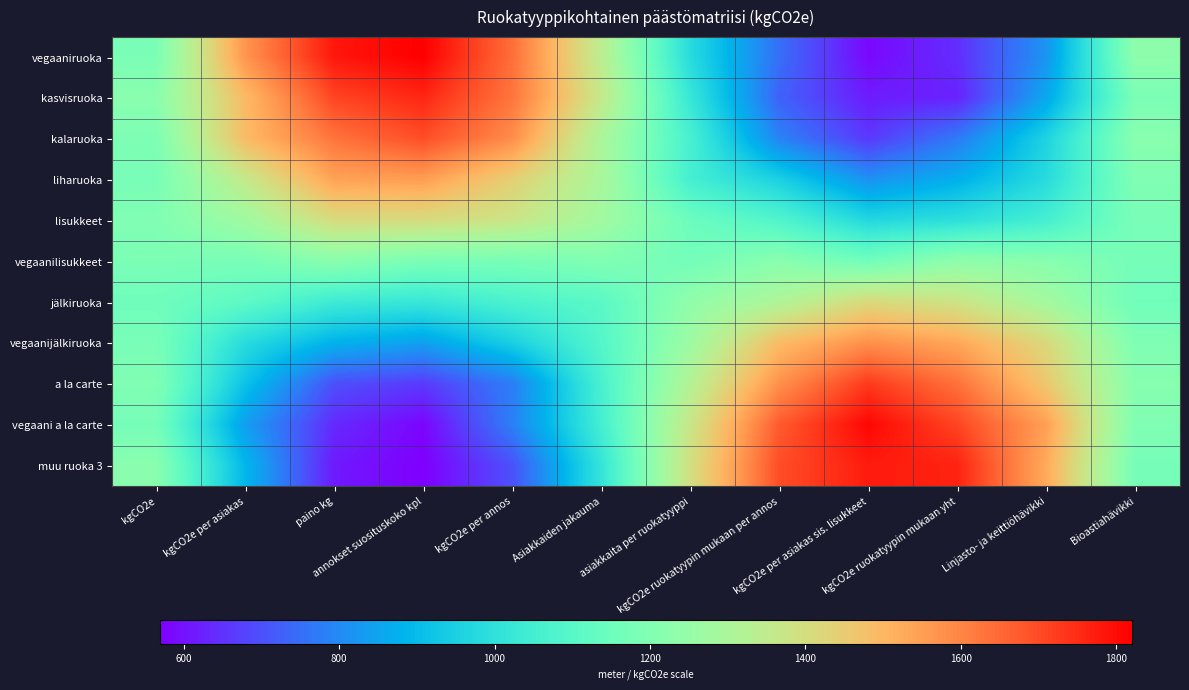

What is the maximum value shown in the chart?

1820.0